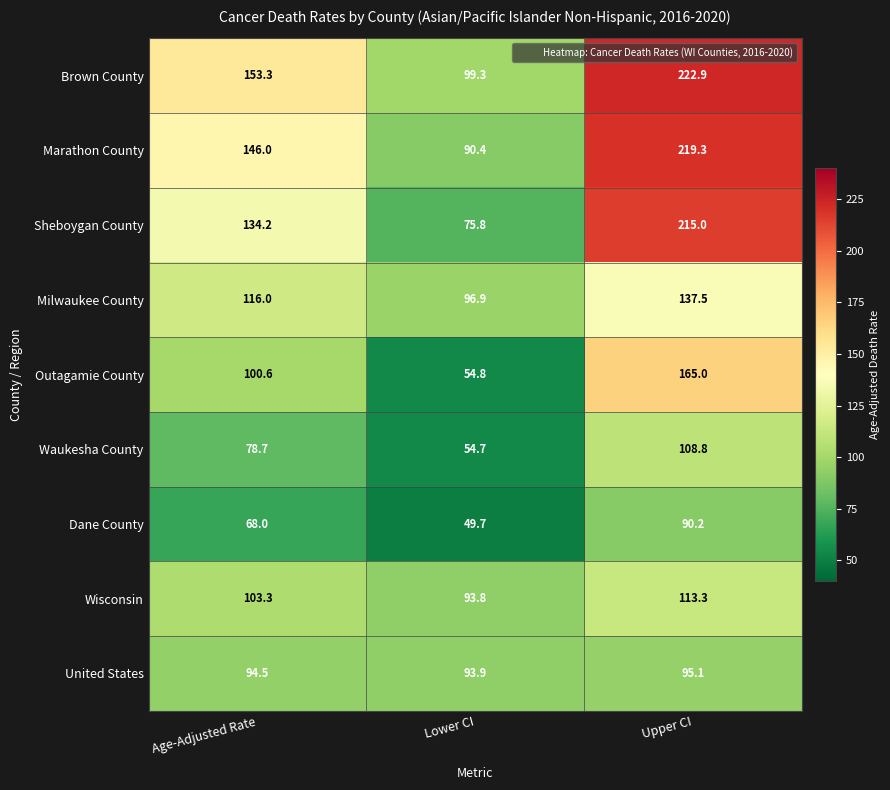

How many data points does each series have?

3